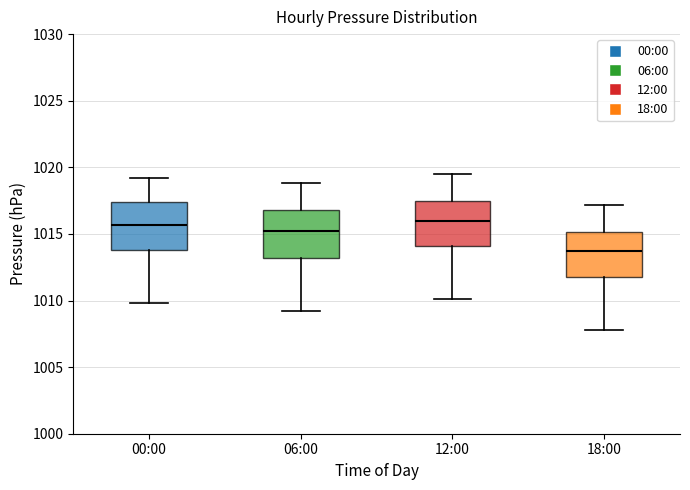

Reading left to right, transcribe this box plot: for each box, give where its median line is, the range the box spans, and where its two whiskers end, as read against the y-axis. The values are not printed on the chart, so give them approximately, as read against the axis.

00:00: median 1015.5, box 1014.0 to 1017.5, whiskers 1010.0 to 1019.0
06:00: median 1015.0, box 1013.0 to 1017.0, whiskers 1009.0 to 1019.0
12:00: median 1016.0, box 1014.0 to 1017.5, whiskers 1010.0 to 1019.5
18:00: median 1013.5, box 1012.0 to 1015.0, whiskers 1008.0 to 1017.0